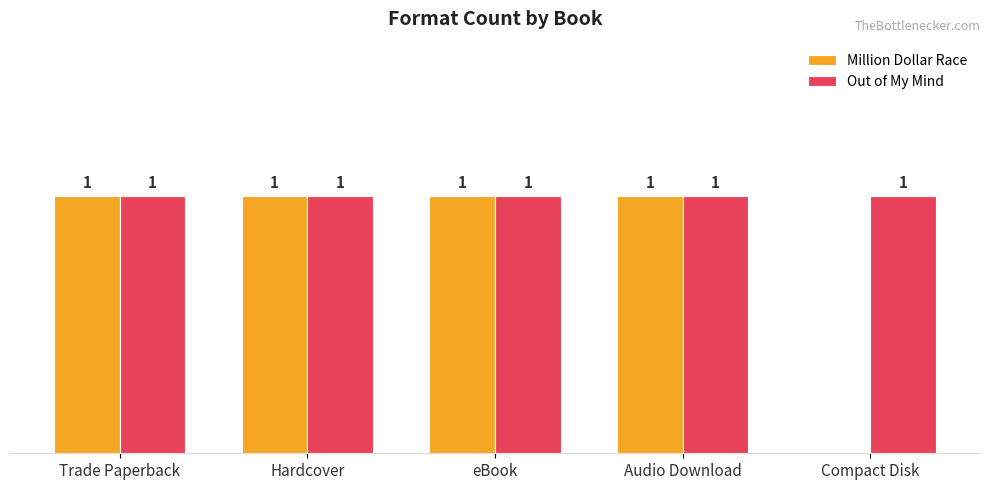

Which series has the largest total across all categories?

Out of My Mind